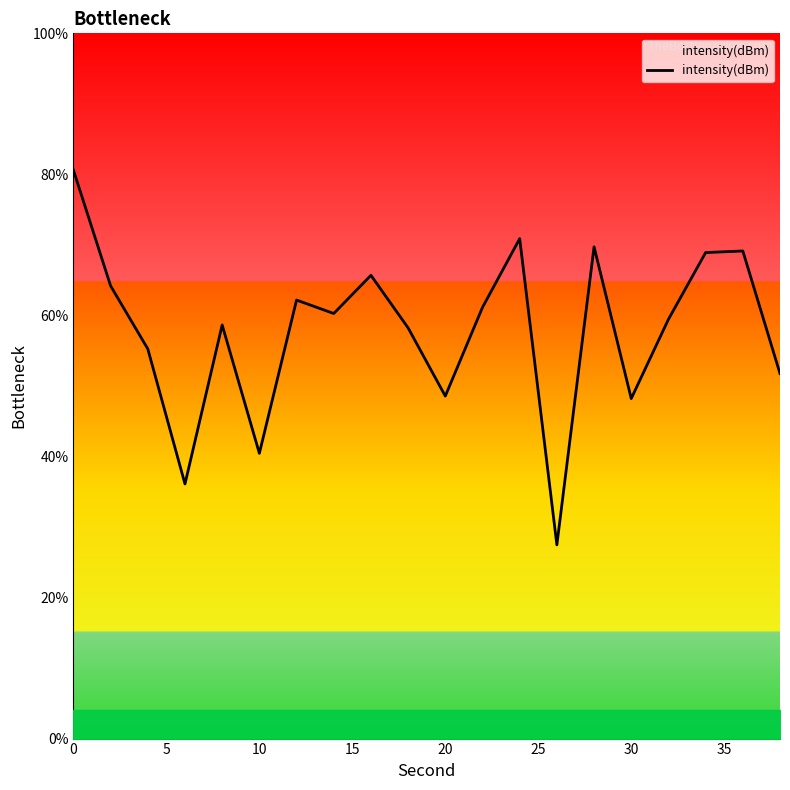

What is the difference between the maximum and minimum values?

53.1